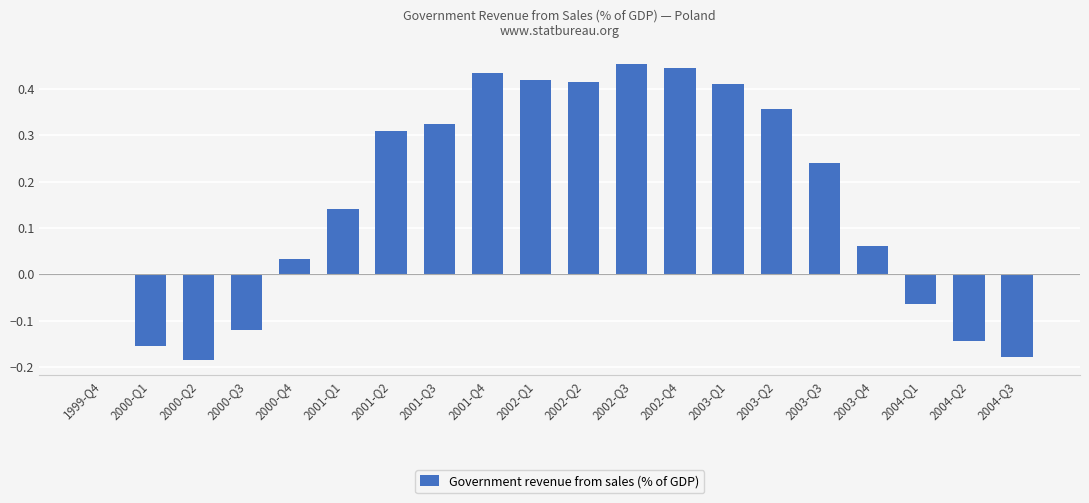

The chart shows a value of 0.0 at 1999-Q4. True or false?

True